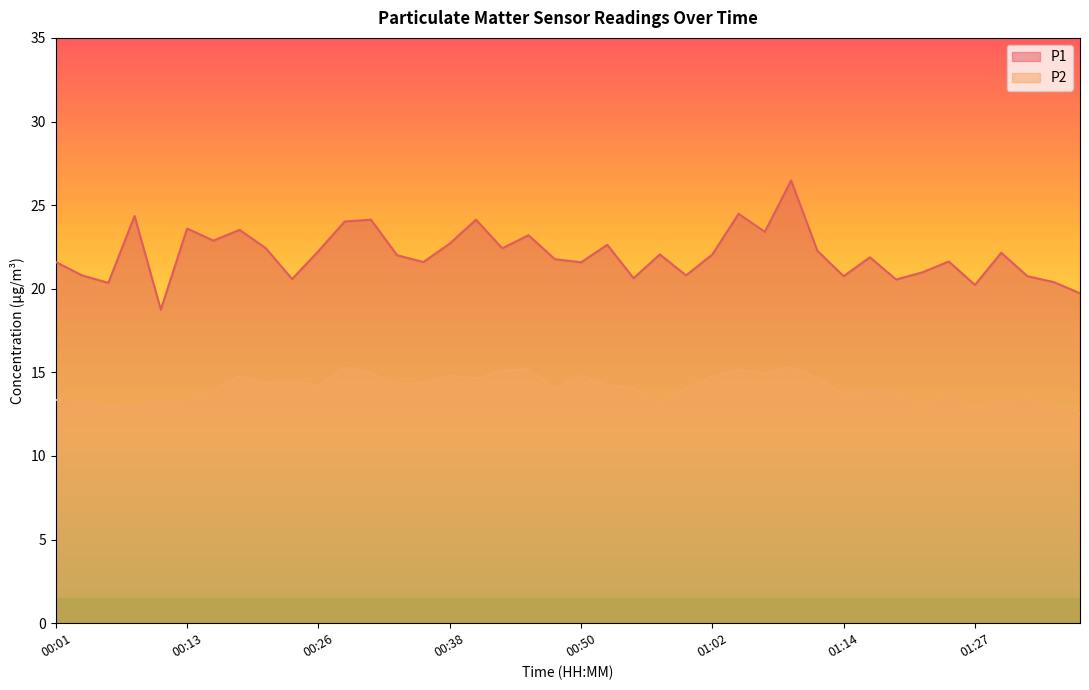

Does the chart have visible grid lines?

No